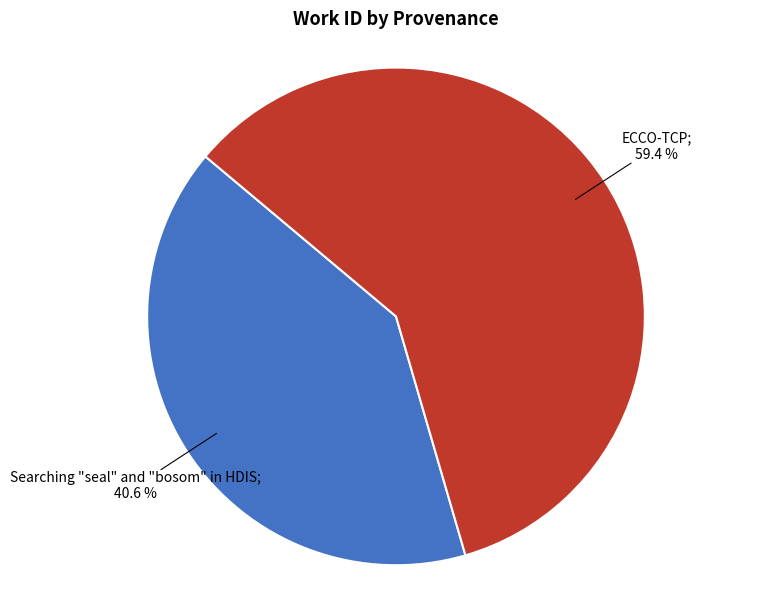

Does any single category account for the majority?

Yes